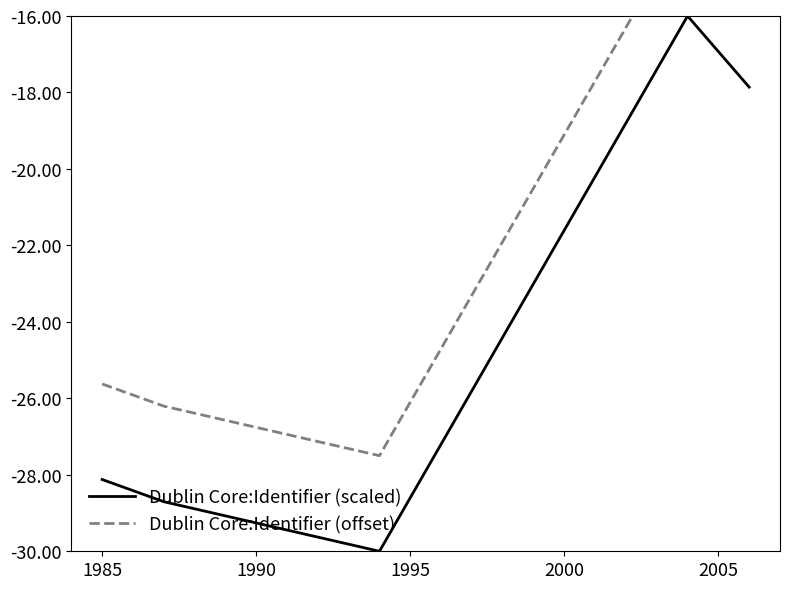

What is the minimum value for Dublin Core:Identifier (scaled)?

-30.0